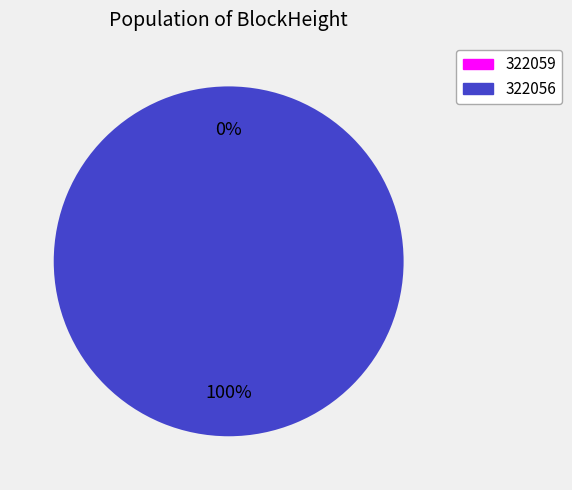

What is the smallest slice in the pie chart?

322059